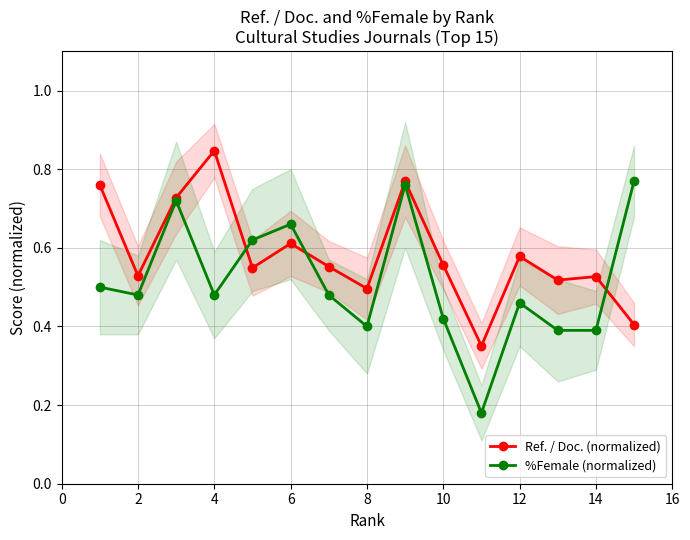

True or false: %Female (normalized) has a value of 0.6 at 14.

False